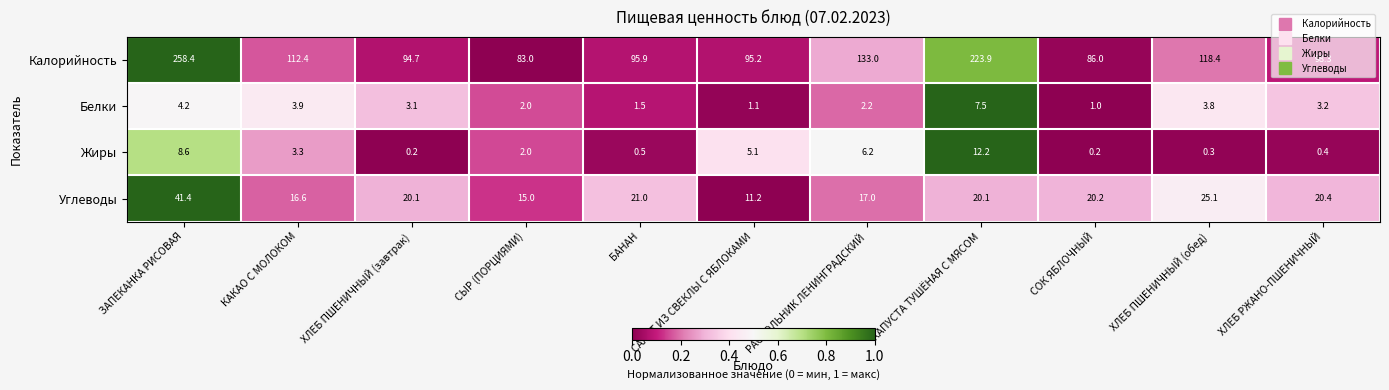

Which series changed the most between КАКАО С МОЛОКОМ and КАПУСТА ТУШЁНАЯ С МЯСОМ?

Калорийность